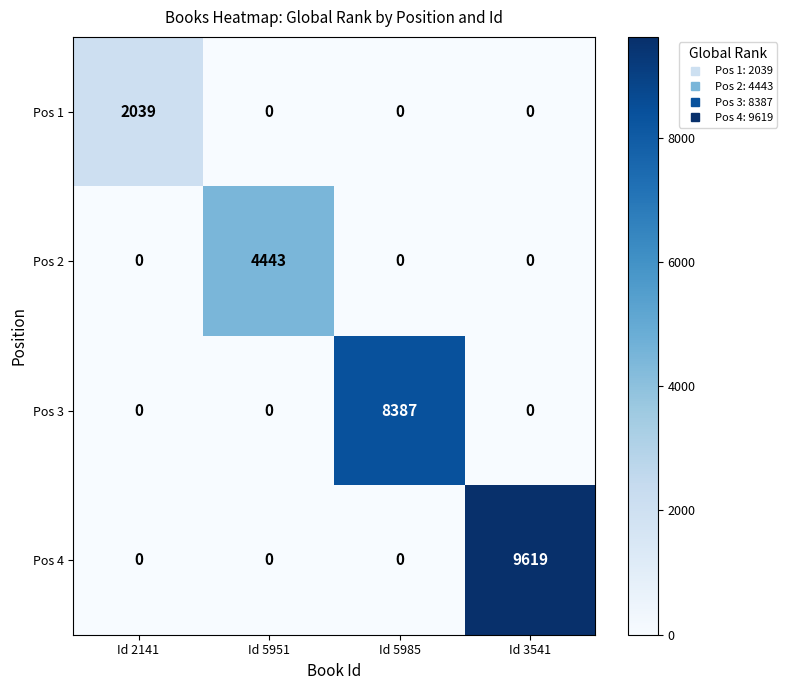

True or false: Pos 2 has a value of 0 at Id 5985.

True